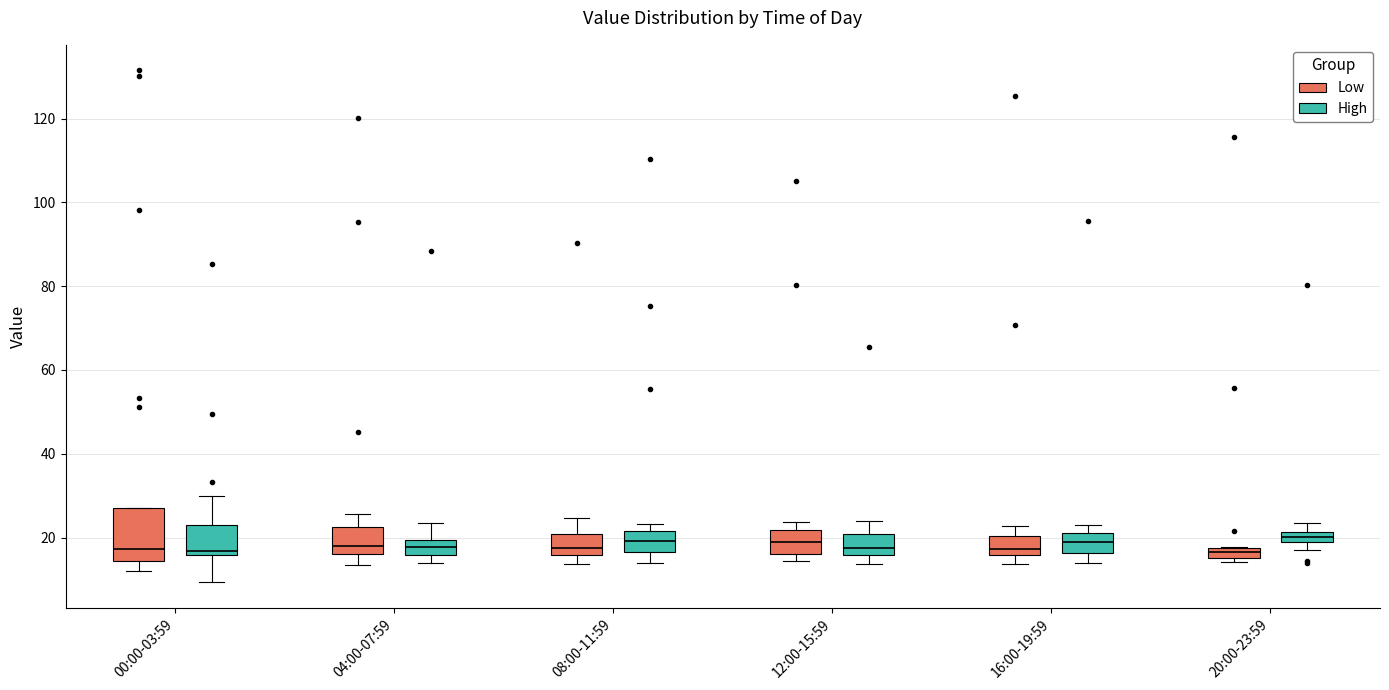

Where does the lower whisker of the box for 04:00-07:59 (Low) end on the y-axis? The values are not printed on the chart, so give them approximately, as read against the axis.

14